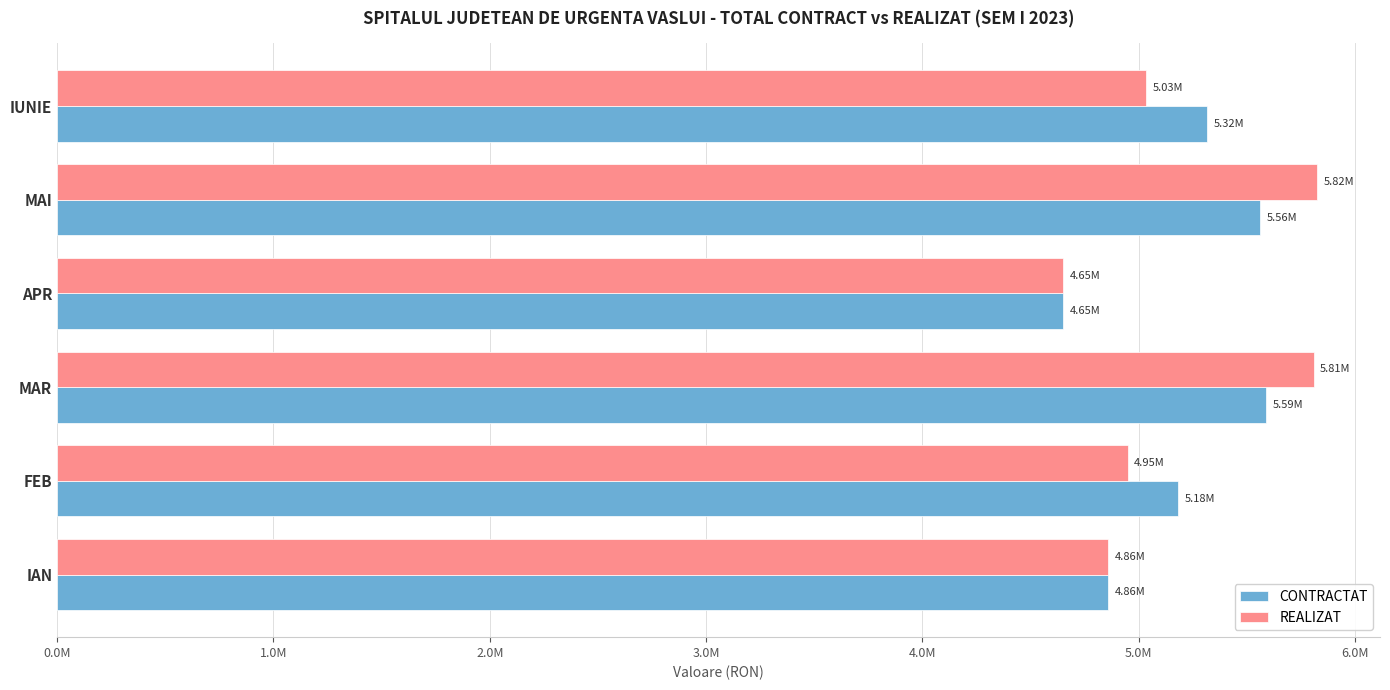

What is the minimum value shown in the chart?

4650158.9